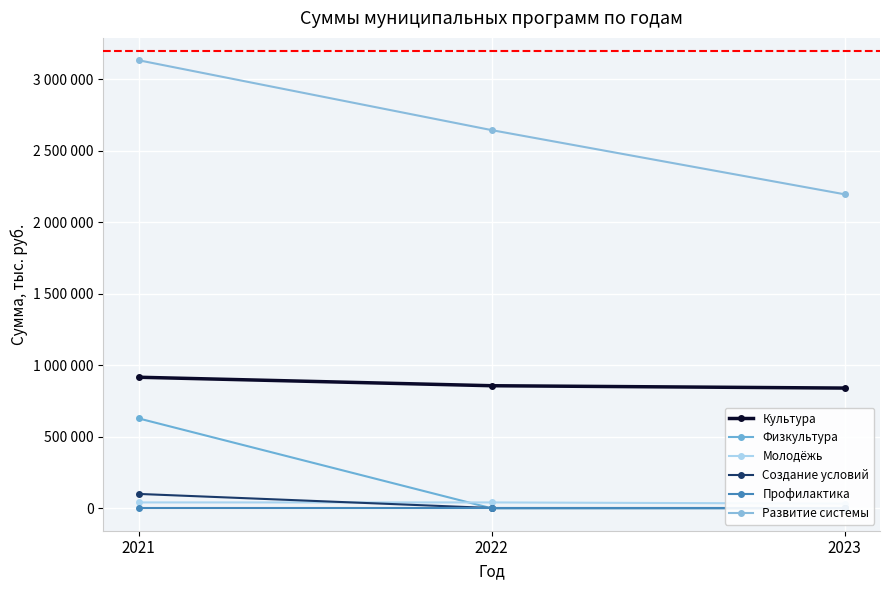

Reading left to right, transcribe all the data shown in this chart.

Культура: 2021=916388	2022=857072	2023=840641
Физкультура: 2021=628222	2022=0	2023=0
Молодёжь: 2021=41206	2022=41206	2023=33007
Создание условий: 2021=100570	2022=2036	2023=2036
Профилактика: 2021=242	2022=242	2023=242
Развитие системы: 2021=3132170	2022=2643836	2023=2195221